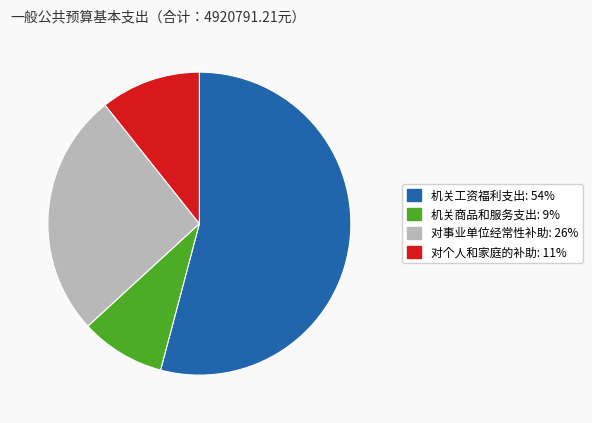

Combined, do 对个人和家庭的补助 and 机关商品和服务支出 account for over 50%?

No